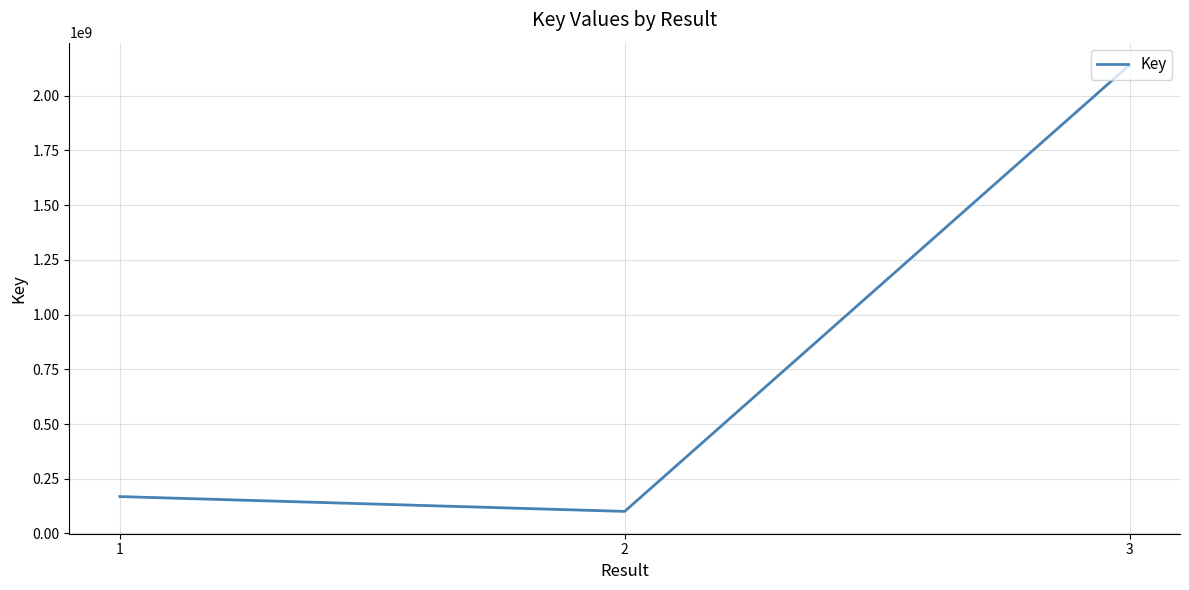

Where is the data nearest to the value 1120672957?

1